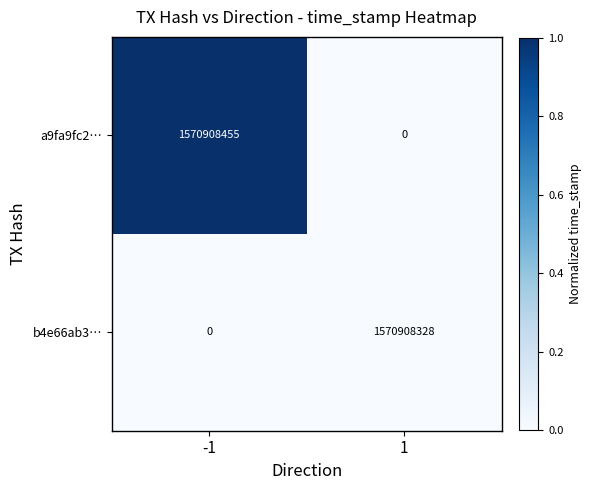

At how many categories does at least one series exceed 0?

2